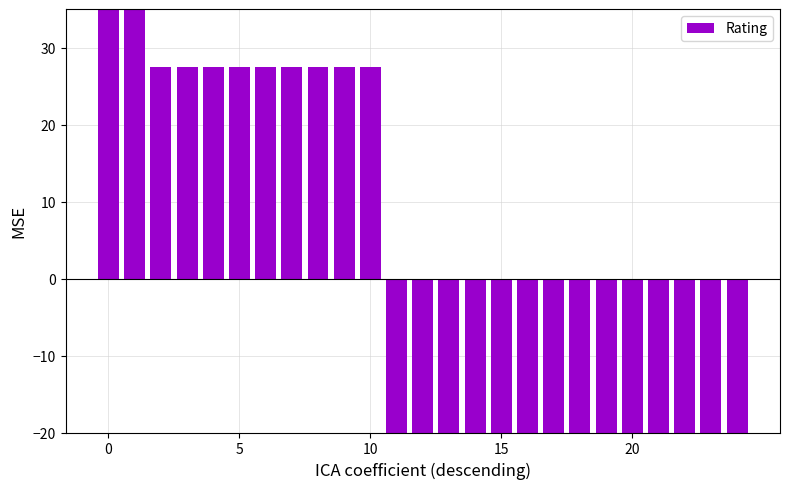

Which category has the lowest value across all series?

11